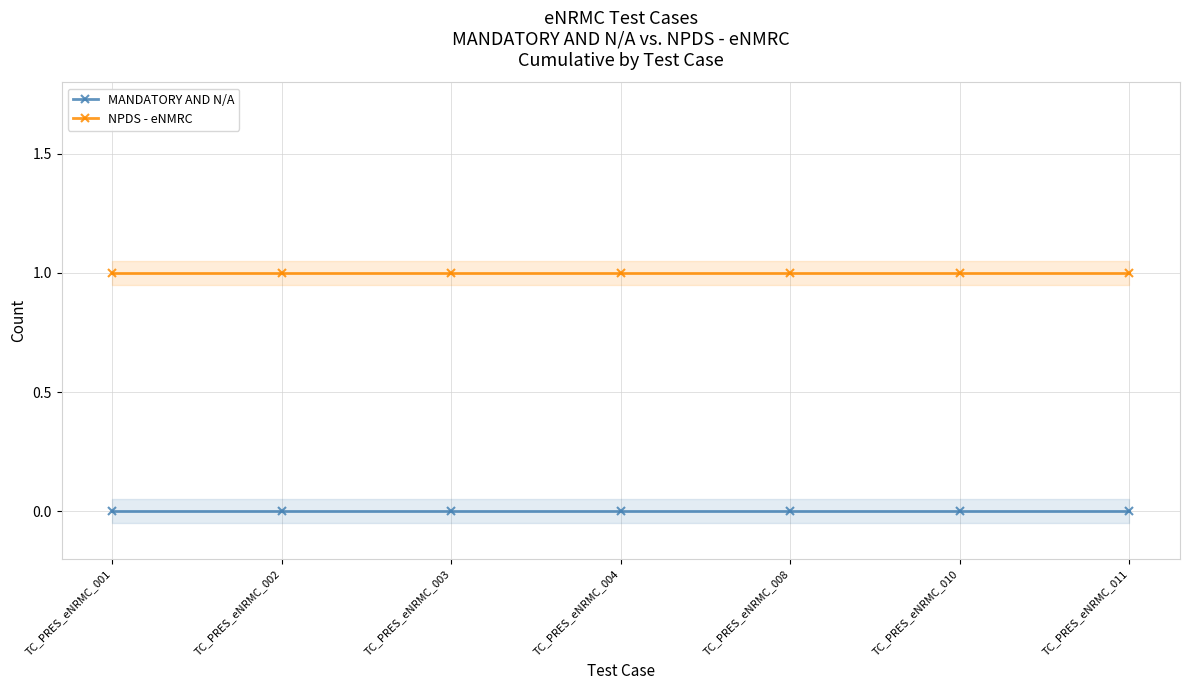

Which series changed the most between TC_PRES_eNRMC_001 and TC_PRES_eNRMC_003?

MANDATORY AND N/A